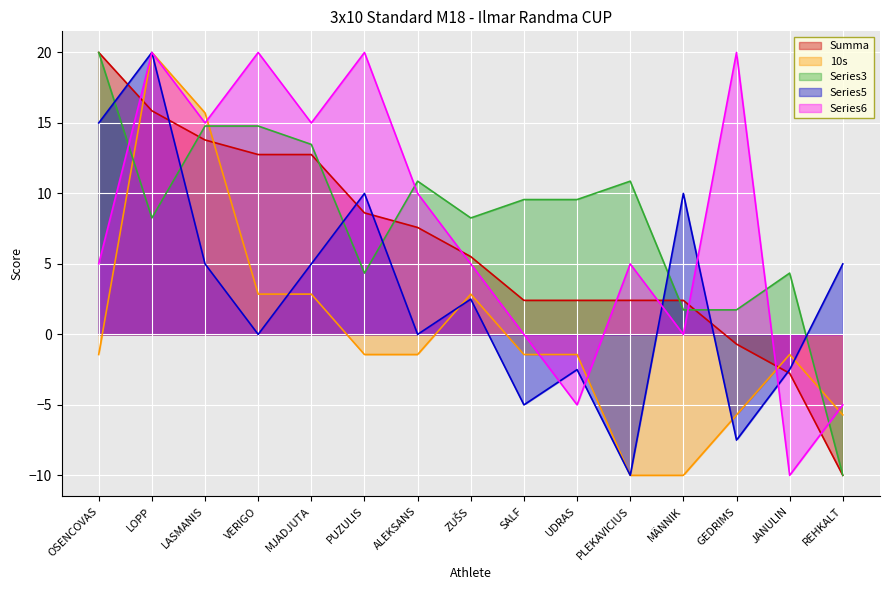

Rank the categories by Summa value from lowest to highest.

REHKALT, JANULIN, GEDRIMS, SALF, UDRAS, PLEKAVICIUS, MÄNNIK, ZUŠS, ALEKSANS, PUZULIS, VERIGO, MJADJUTA, LASMANIS, LOPP, OSENCOVAS